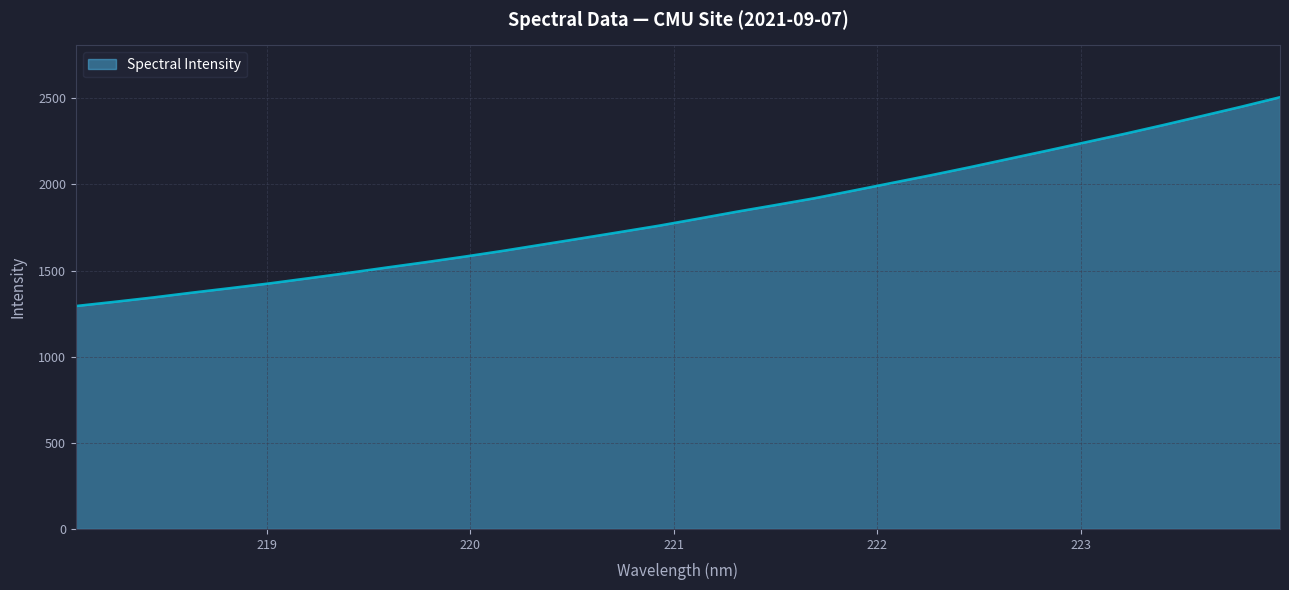

What is the minimum value shown in the chart?

1293.9